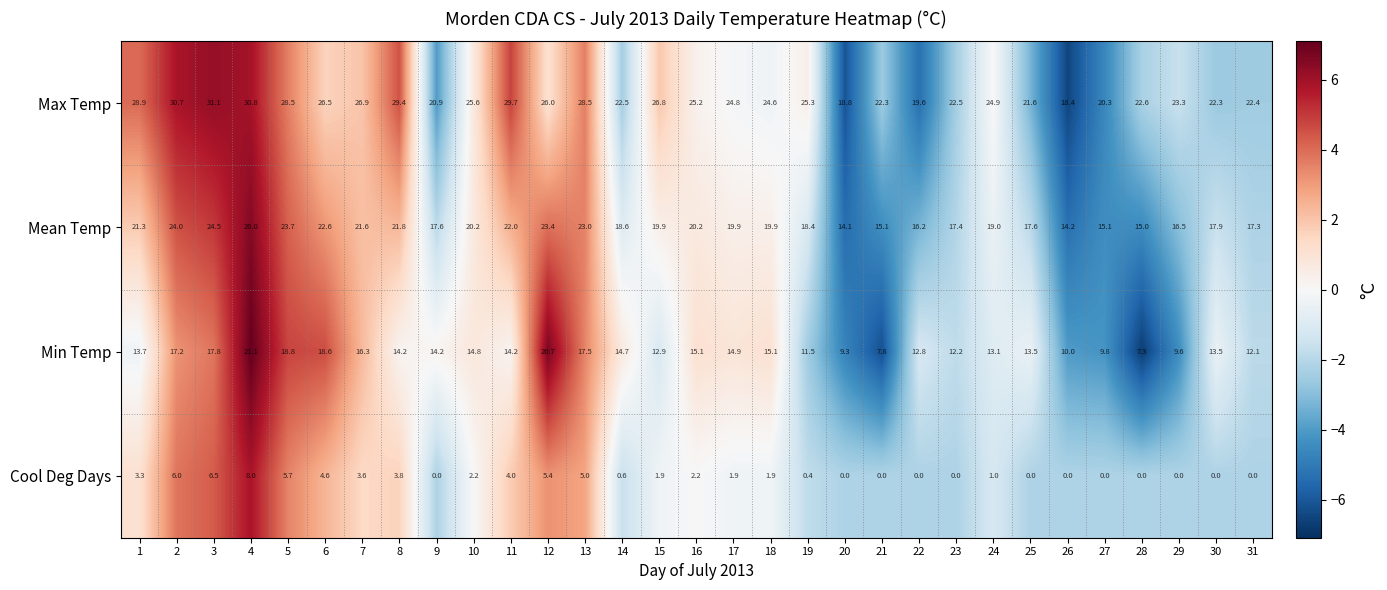

How many values in Cool Deg Days are above zero?

19